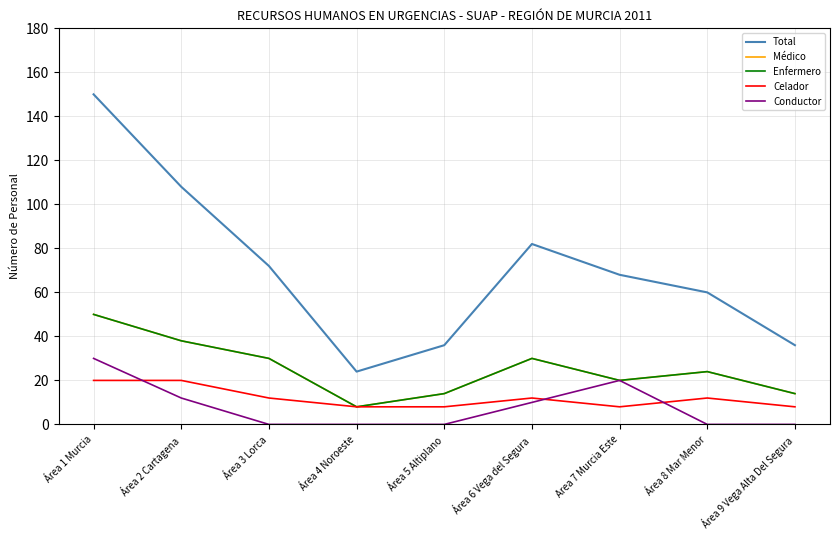

Is the value of Médico at Área 2 Cartagena greater than the value of Celador at Área 3 Lorca?

Yes